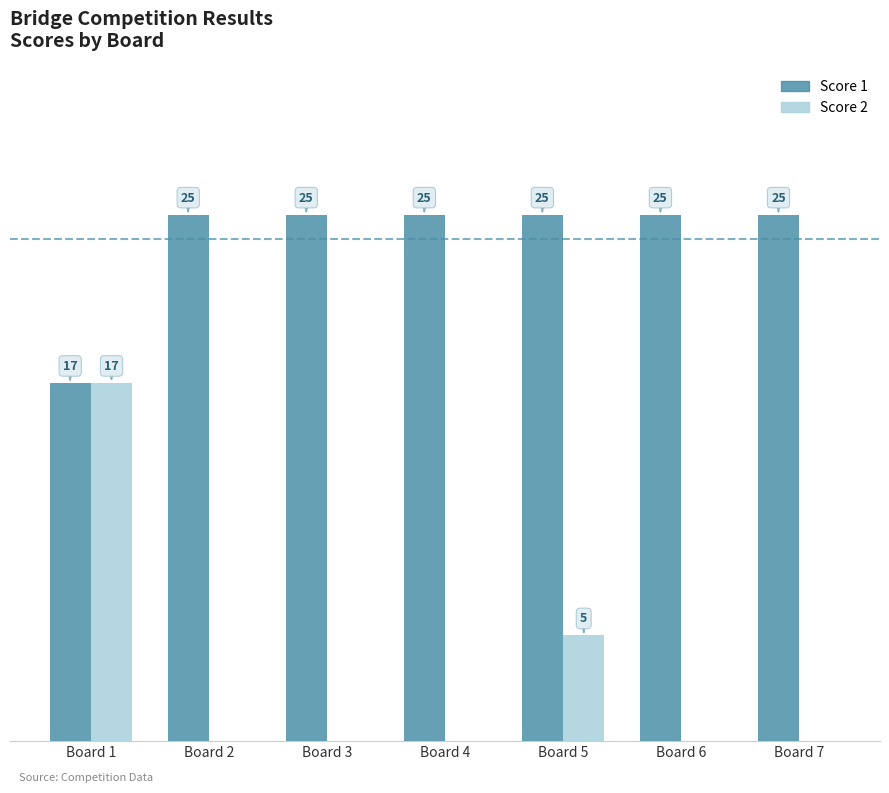

How many bars are there in each group?

2